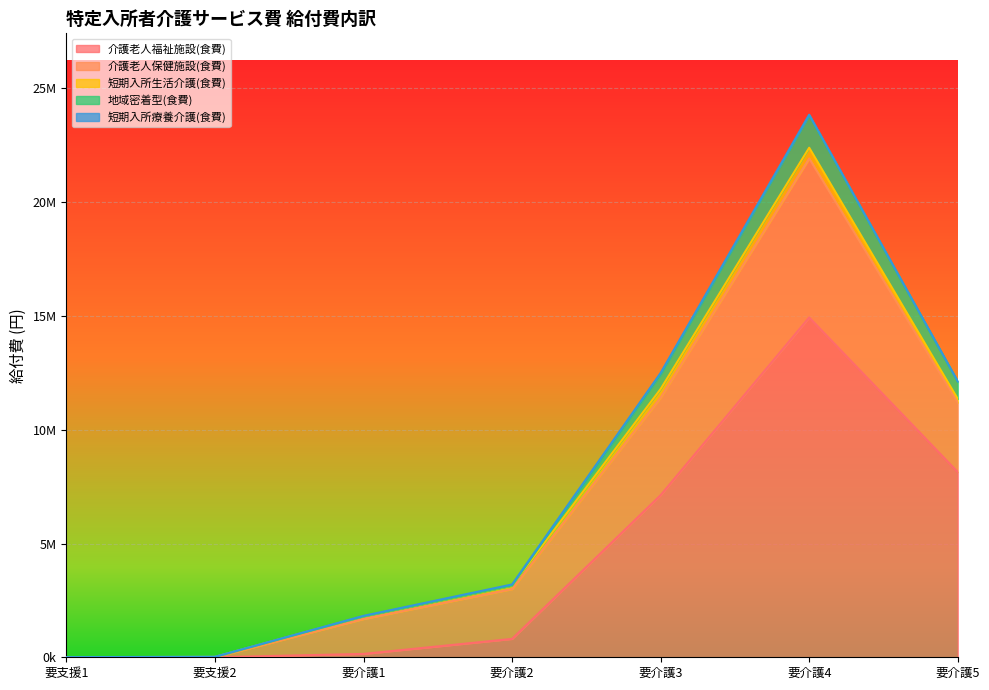

How many lines are shown in the chart?

5